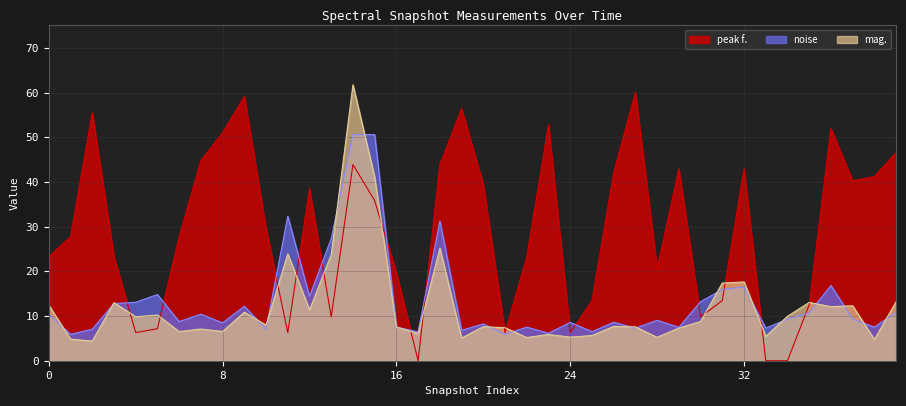

Which series has the largest total across all categories?

peak f.